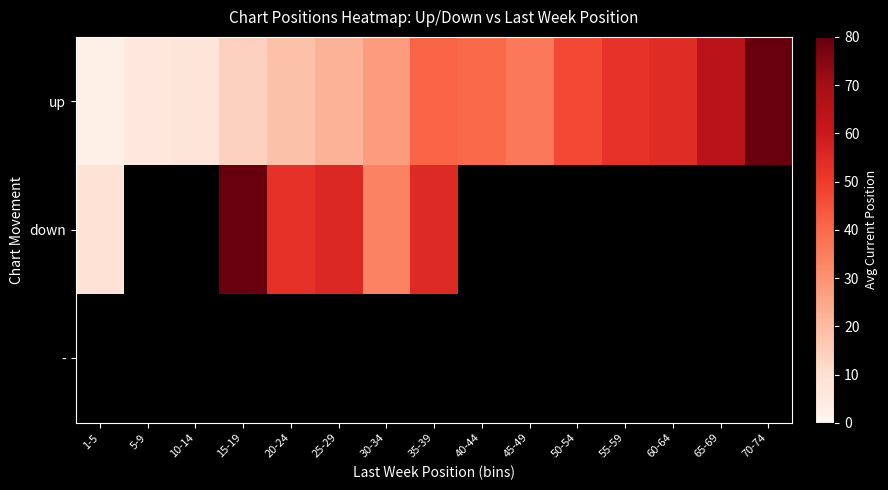

What is the smallest value displayed?

3.0